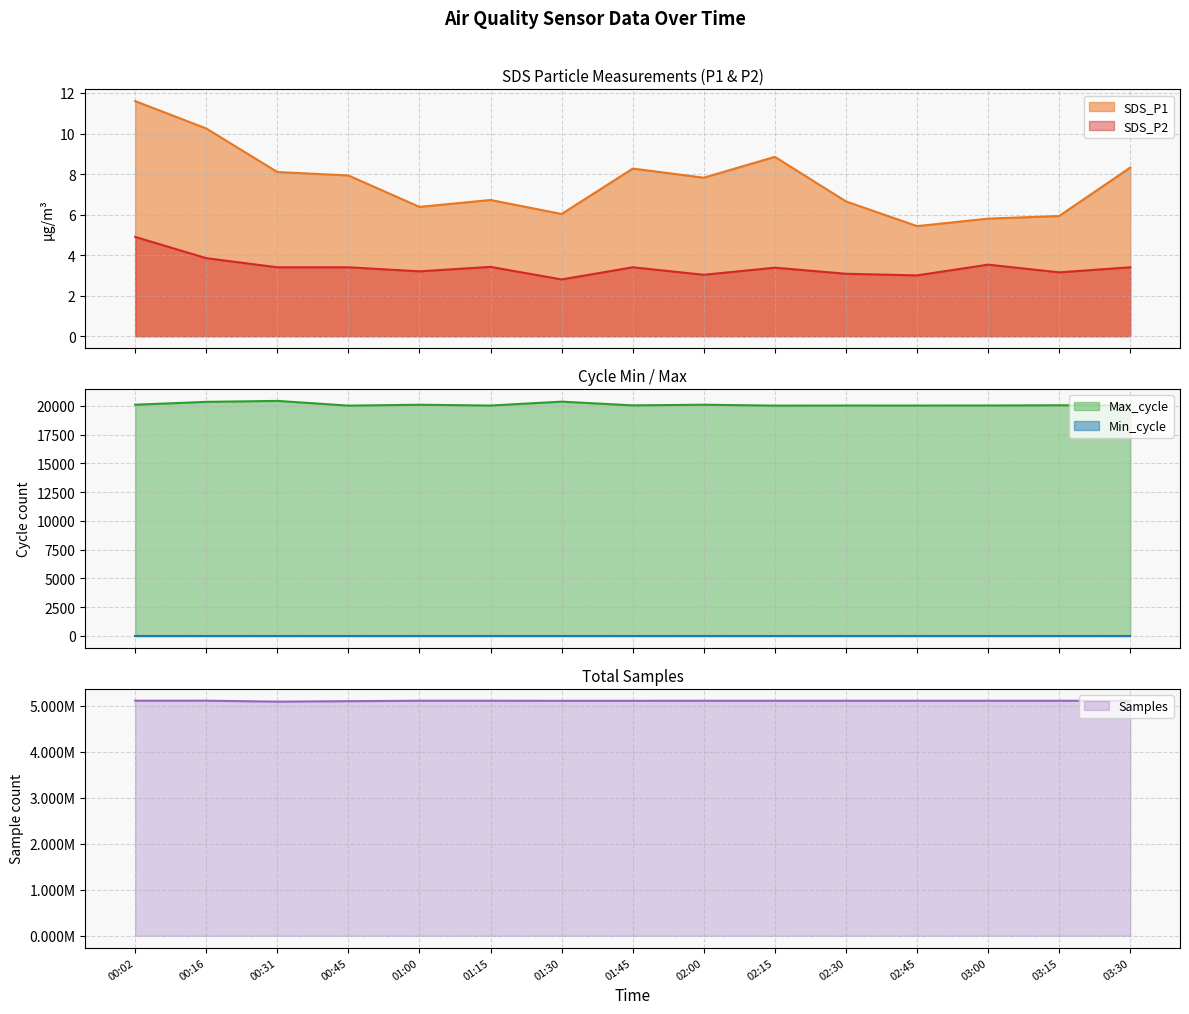

Between 00:16 and 01:00, which series saw the biggest shift?

Samples